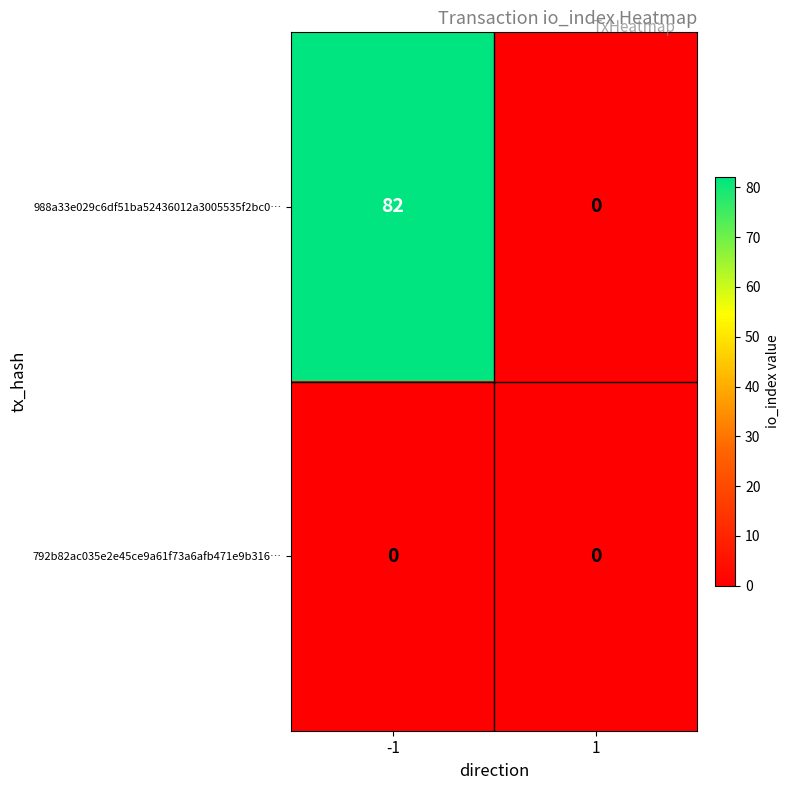

What is the sum of the 988a33e029c6df51ba52436012a3005535f2bc0… values at 1 and -1?

82